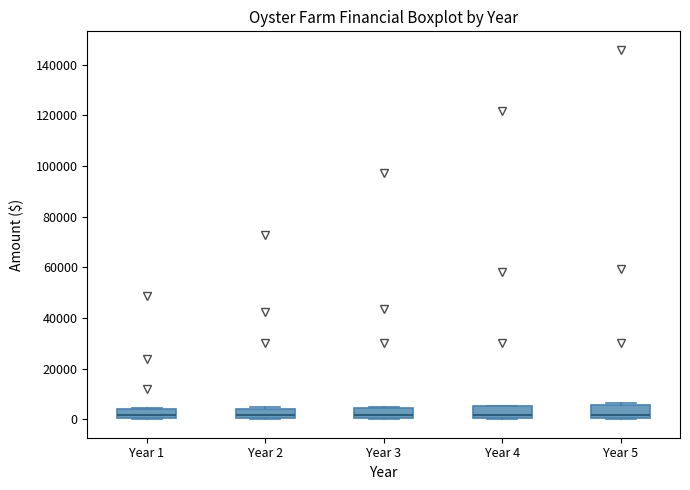

Reading left to right, read every box against the y-axis: the position of its median line, the range the box covers, and the ends of its whiskers. The values are not printed on the chart, so give them approximately, as read against the axis.

Year 1: median 2000, box 0 to 4000, whiskers 0 to 4000
Year 2: median 2000, box 0 to 4000, whiskers 0 to 4000
Year 3: median 2000, box 0 to 4000, whiskers 0 to 4000
Year 4: median 2000, box 0 to 6000, whiskers 0 to 6000
Year 5: median 2000, box 0 to 6000, whiskers 0 to 6000